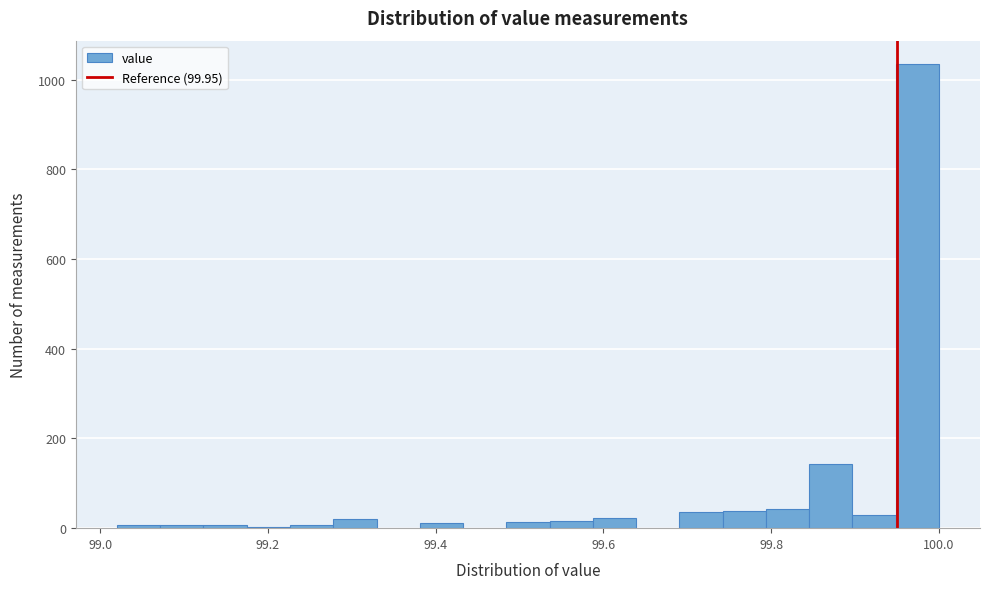

Around what value on the x-axis is the tallest bar? Give the approximate position of its centre, as read against the axis.

99.98